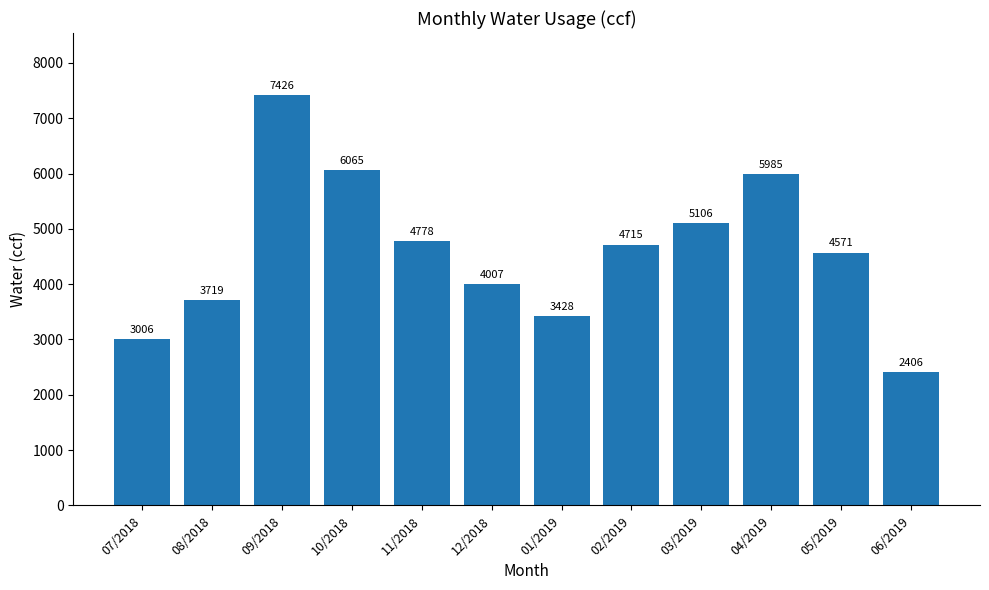

Does the chart contain any negative values?

No